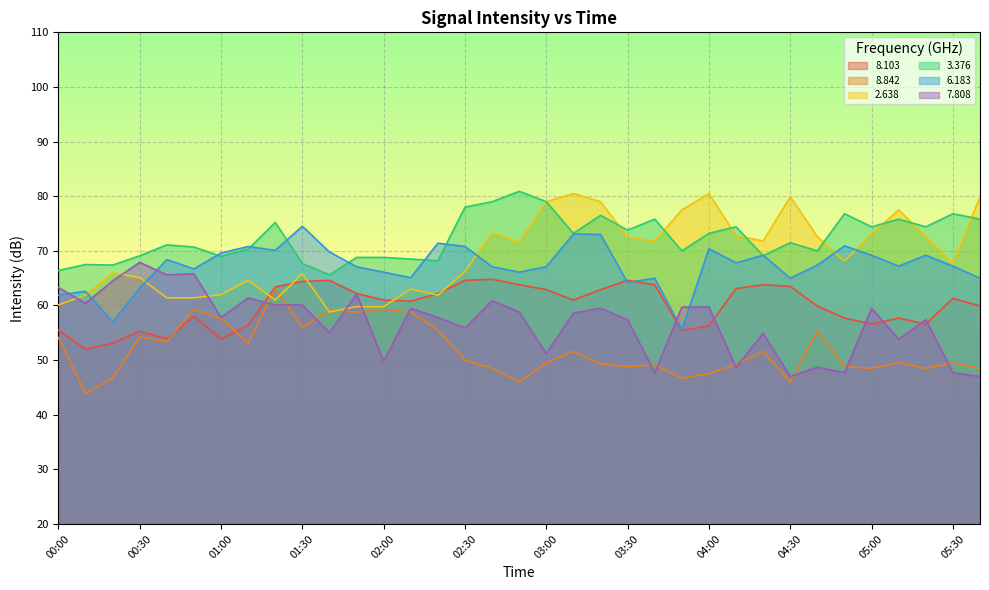

How many lines are shown in the chart?

6